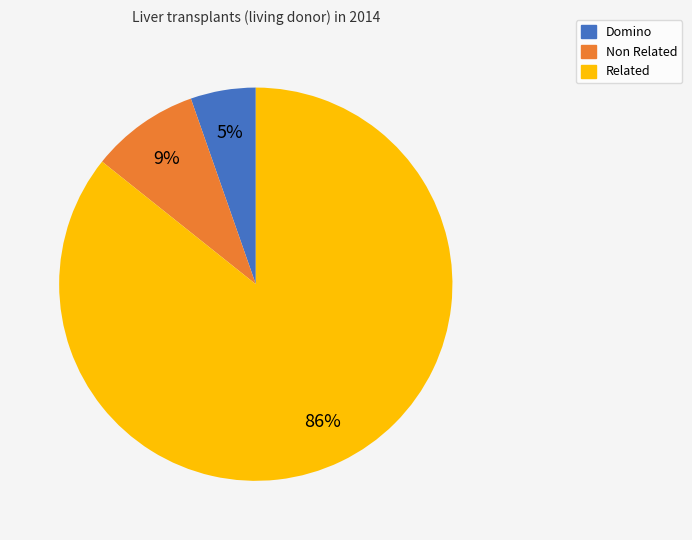

To the nearest percent, what portion does Non Related represent?

9%